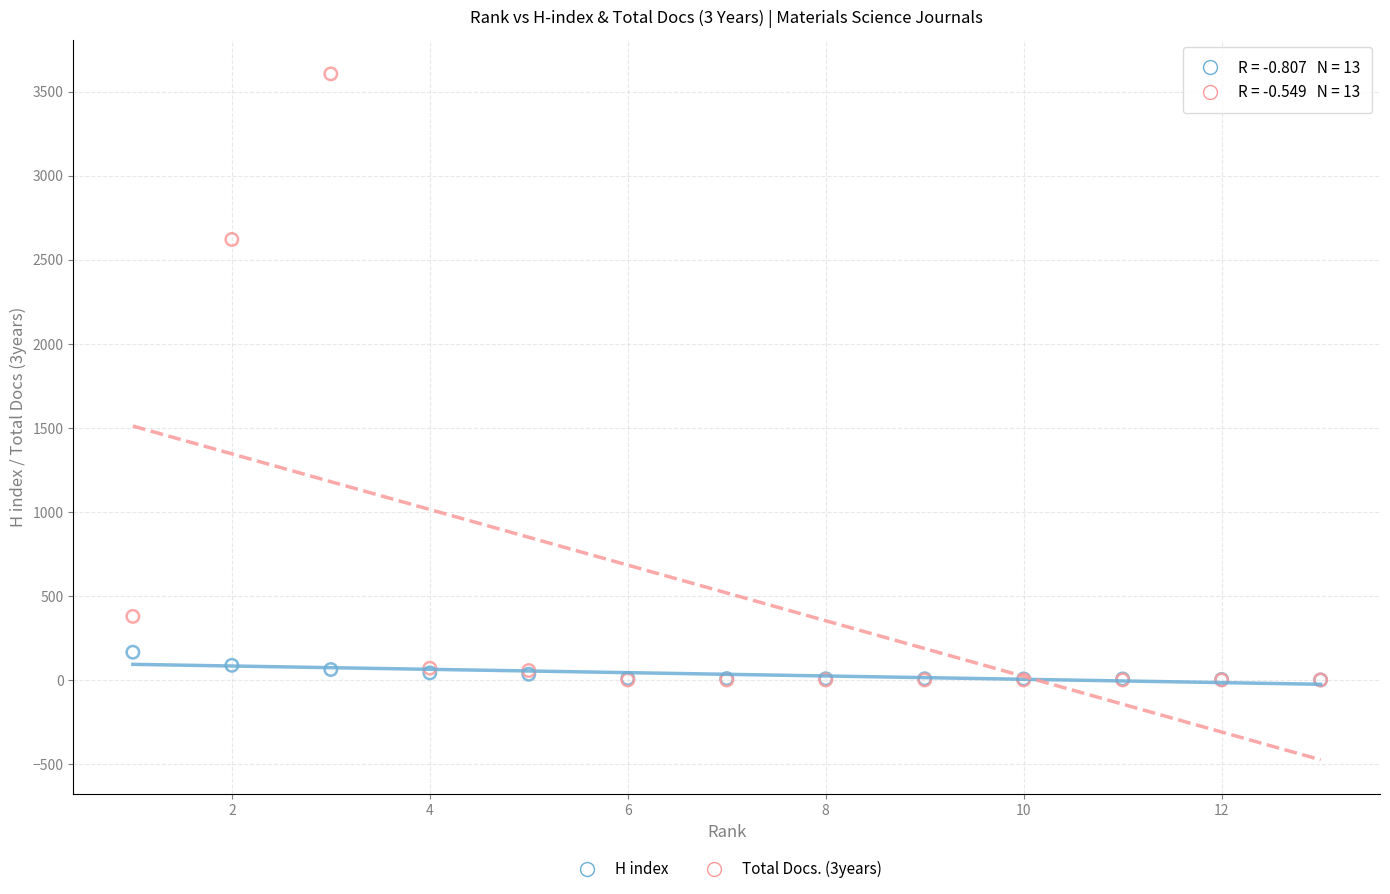

What are all the series names shown in the legend?

H index, Total Docs. (3years)